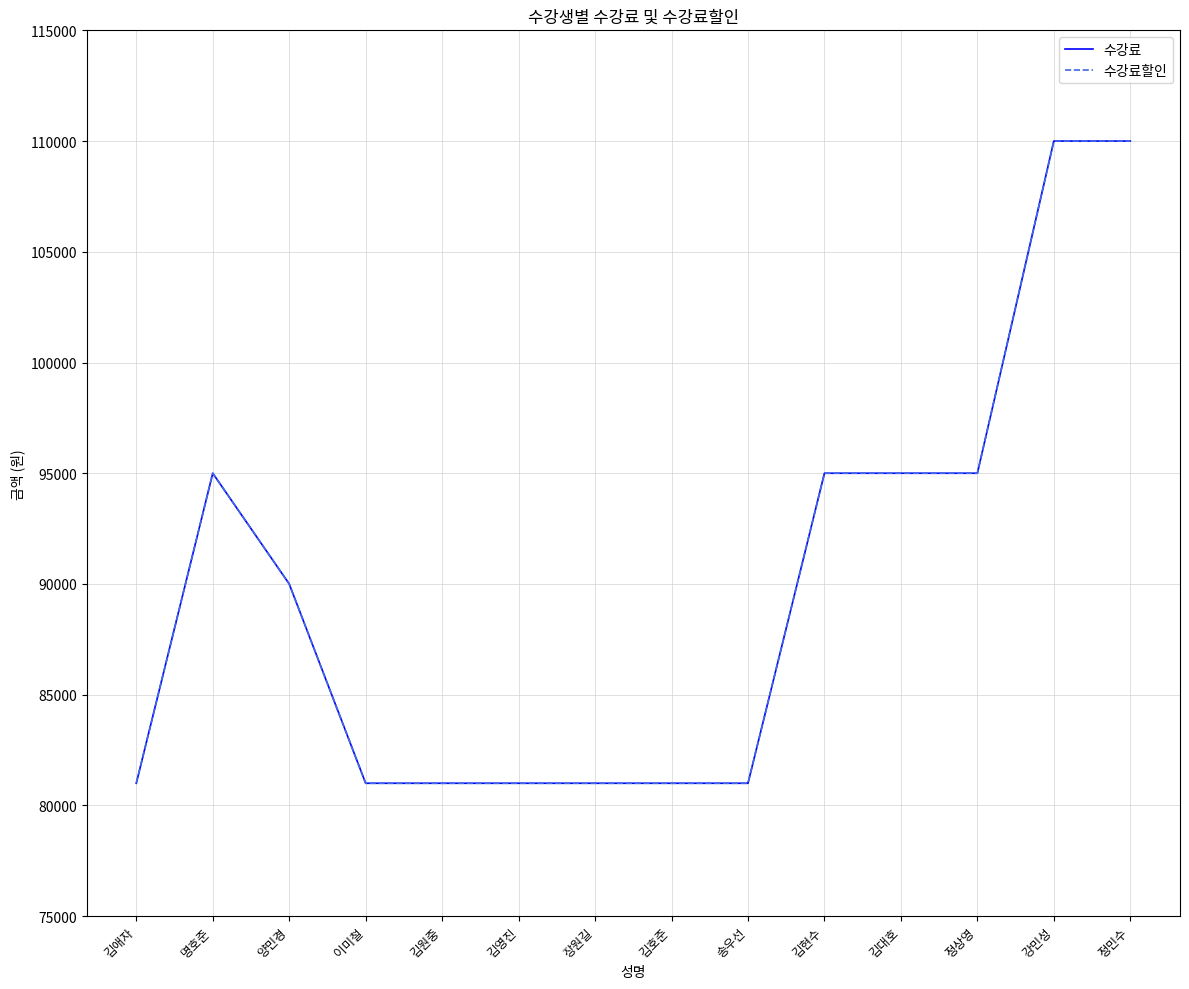

Does the chart display data point markers on the line(s)?

No